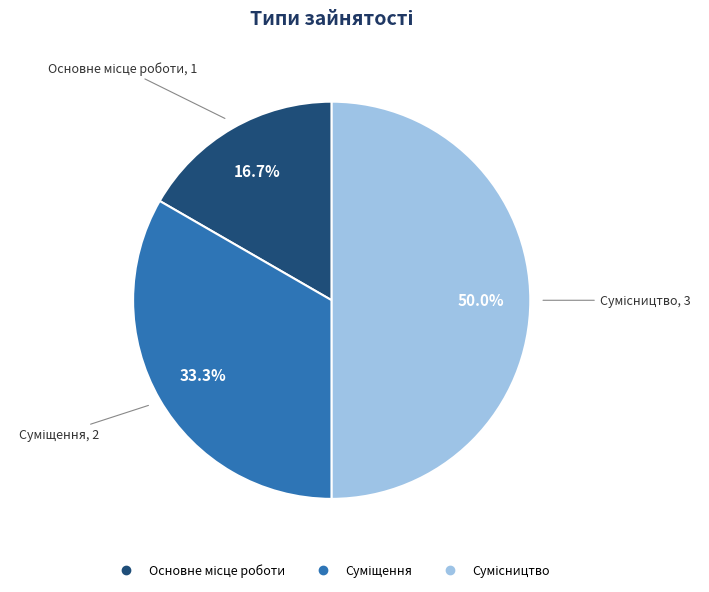

How many slices are in this pie chart?

3